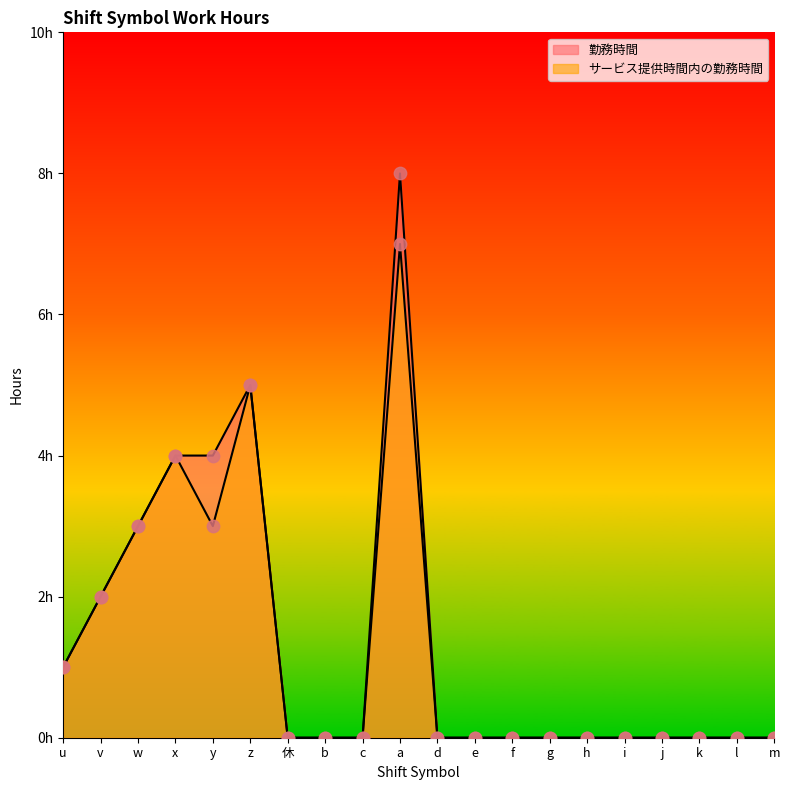

Which series contains the highest Y value?

勤務時間